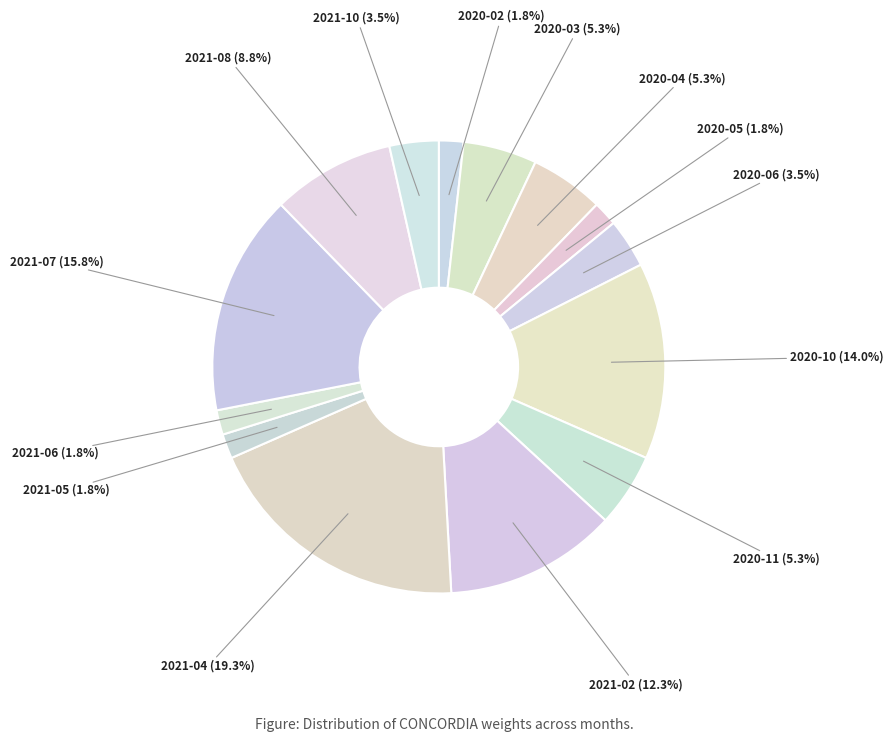

What percentage is NOT represented by 2020-10?

86.0%